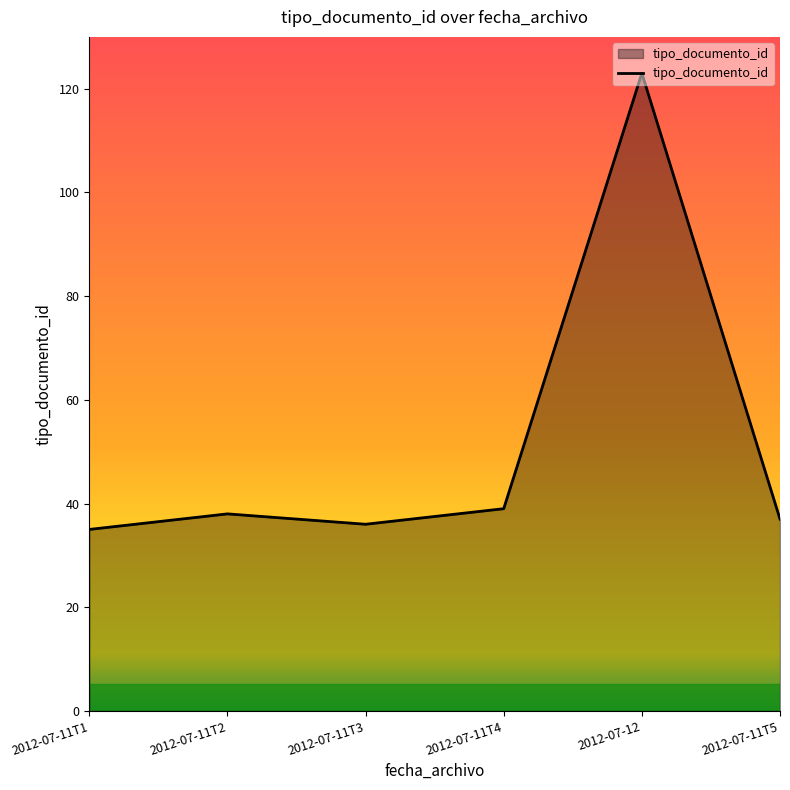

What position from the right is 2012-07-11T2?

5